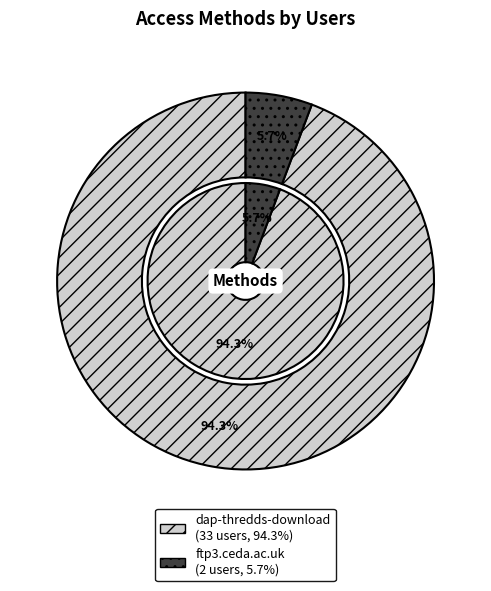

What percentage is NOT represented by ftp3.ceda.ac.uk?

94.3%